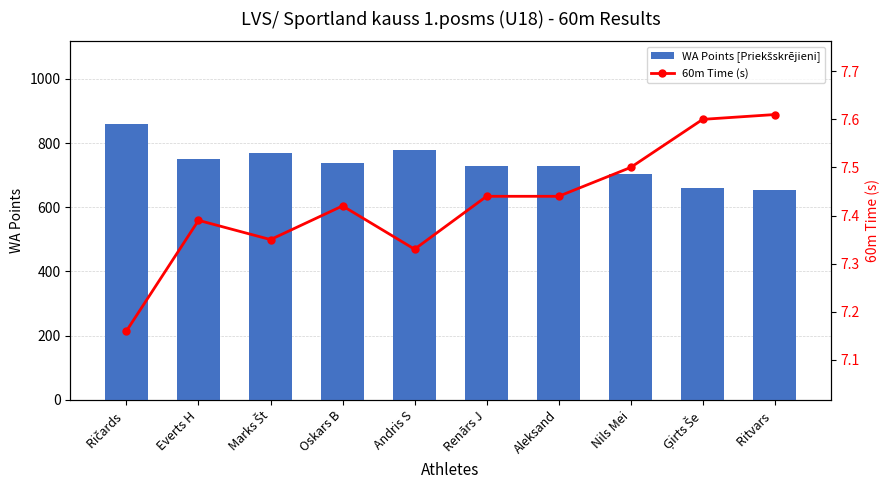

Which has a higher value, Ģirts Še or Oskars B?

Oskars B